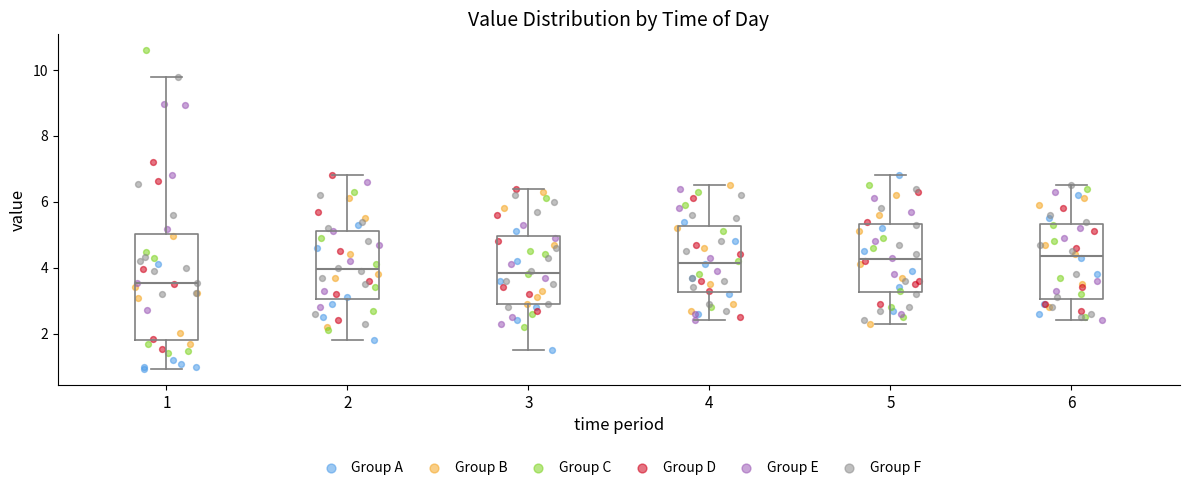

Reading left to right, transcribe this box plot: for each box, give where its median line is, the range the box spans, and where its two whiskers end, as read against the y-axis. The values are not printed on the chart, so give them approximately, as read against the axis.

1: median 3.6, box 1.8 to 5.0, whiskers 1.0 to 9.8
2: median 4.0, box 3.0 to 5.2, whiskers 1.8 to 6.8
3: median 3.8, box 3.0 to 5.0, whiskers 1.6 to 6.4
4: median 4.2, box 3.2 to 5.2, whiskers 2.4 to 6.6
5: median 4.2, box 3.2 to 5.4, whiskers 2.4 to 6.8
6: median 4.4, box 3.0 to 5.4, whiskers 2.4 to 6.6